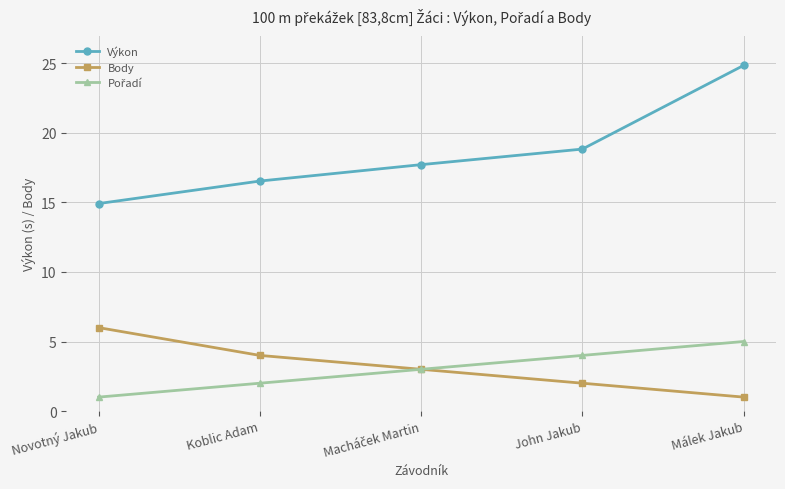

Is it true that Body equals 1.0 at Málek Jakub?

True